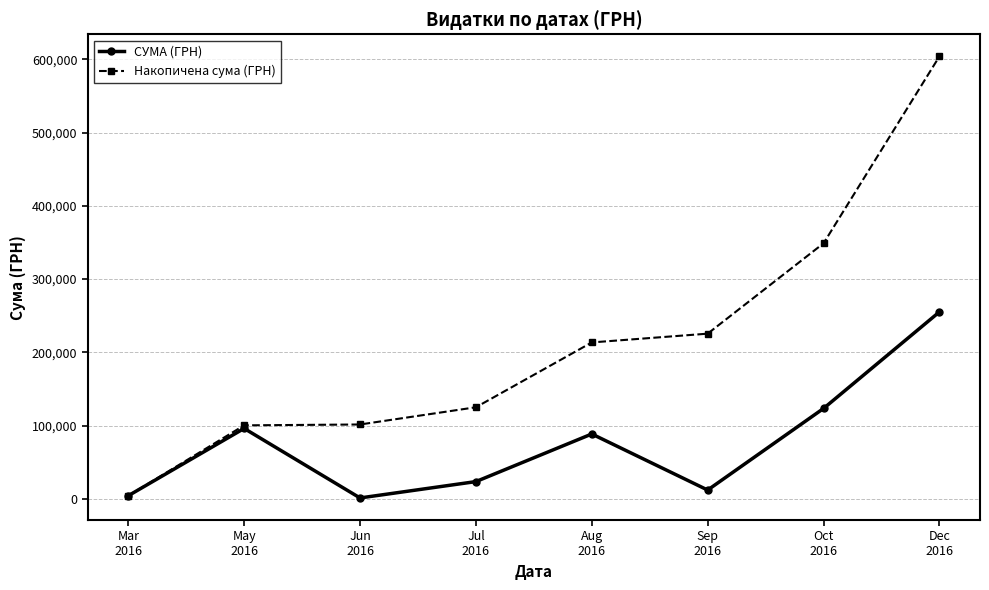

What is the value of the Накопичена сума (ГРН) point at the 2nd from the left?

100278.4